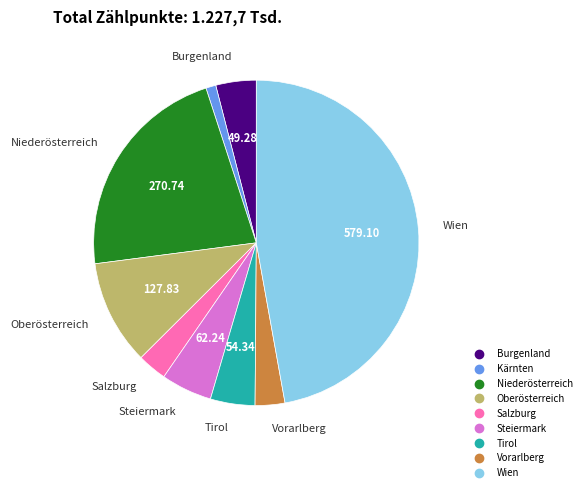

Is the sum of Vorarlberg and Oberösterreich greater than half?

No